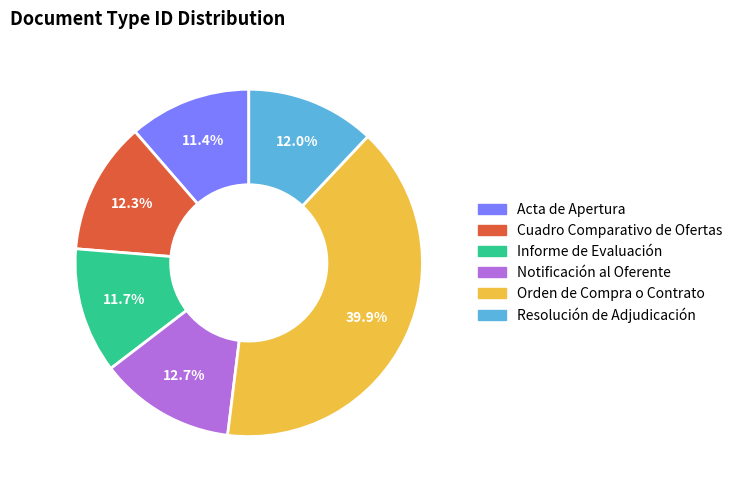

To the nearest percent, what portion does Resolución de Adjudicación represent?

12%